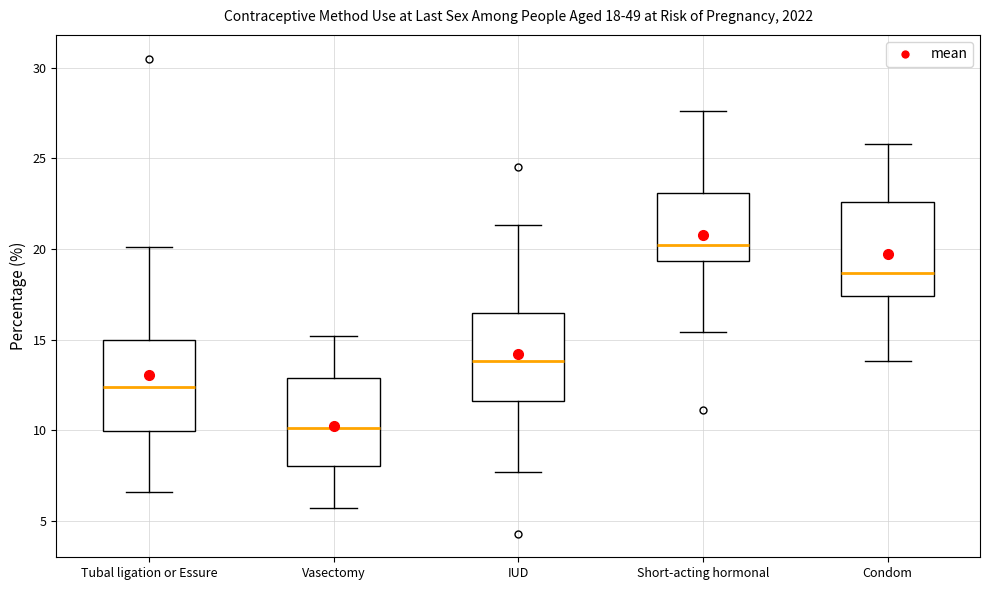

Which box has the highest median line?

Short-acting hormonal